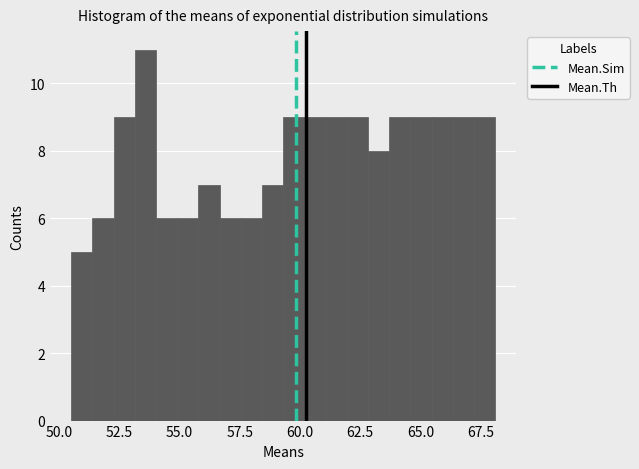

Around what value on the x-axis is the tallest bar? Give the approximate position of its centre, as read against the axis.

53.5